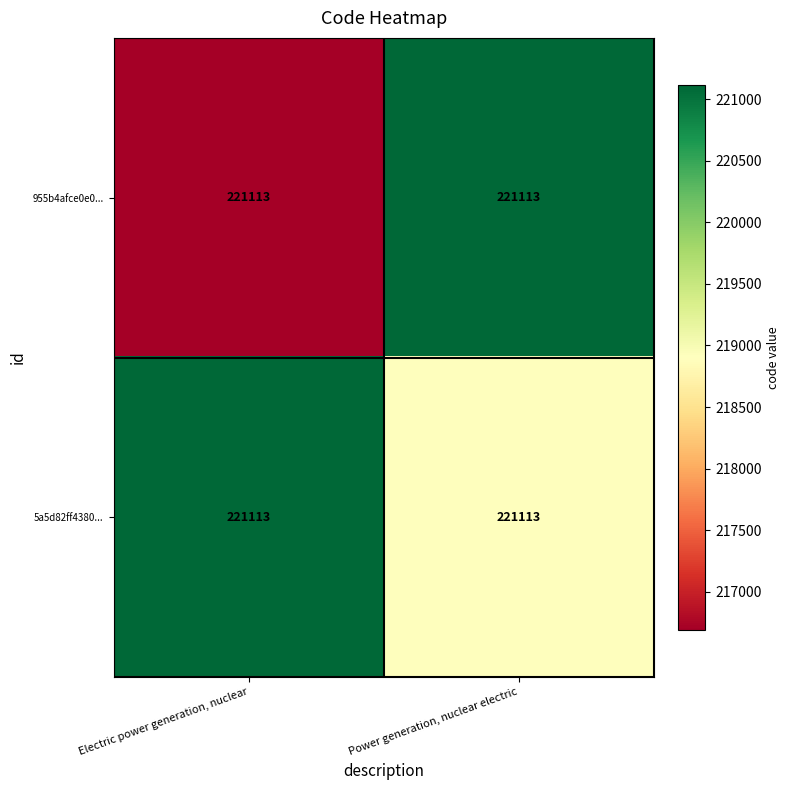

Which series has the widest spread of values?

955b4afce0e0...